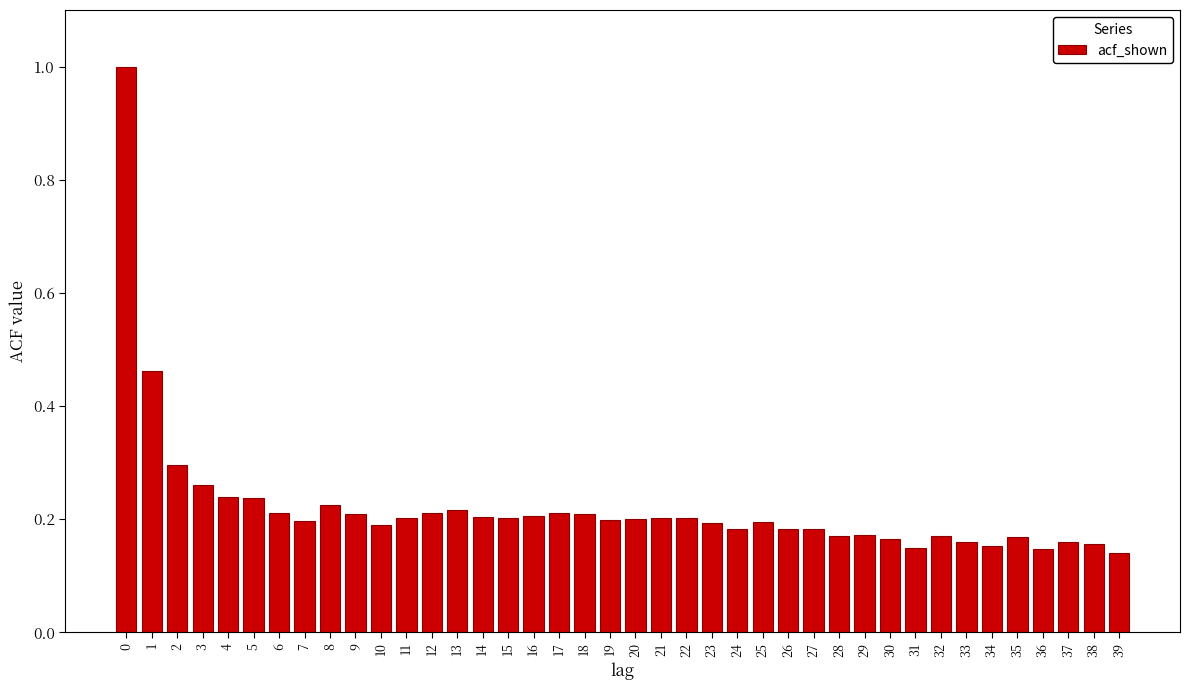

The chart shows a value of 0.1 at 25. True or false?

False